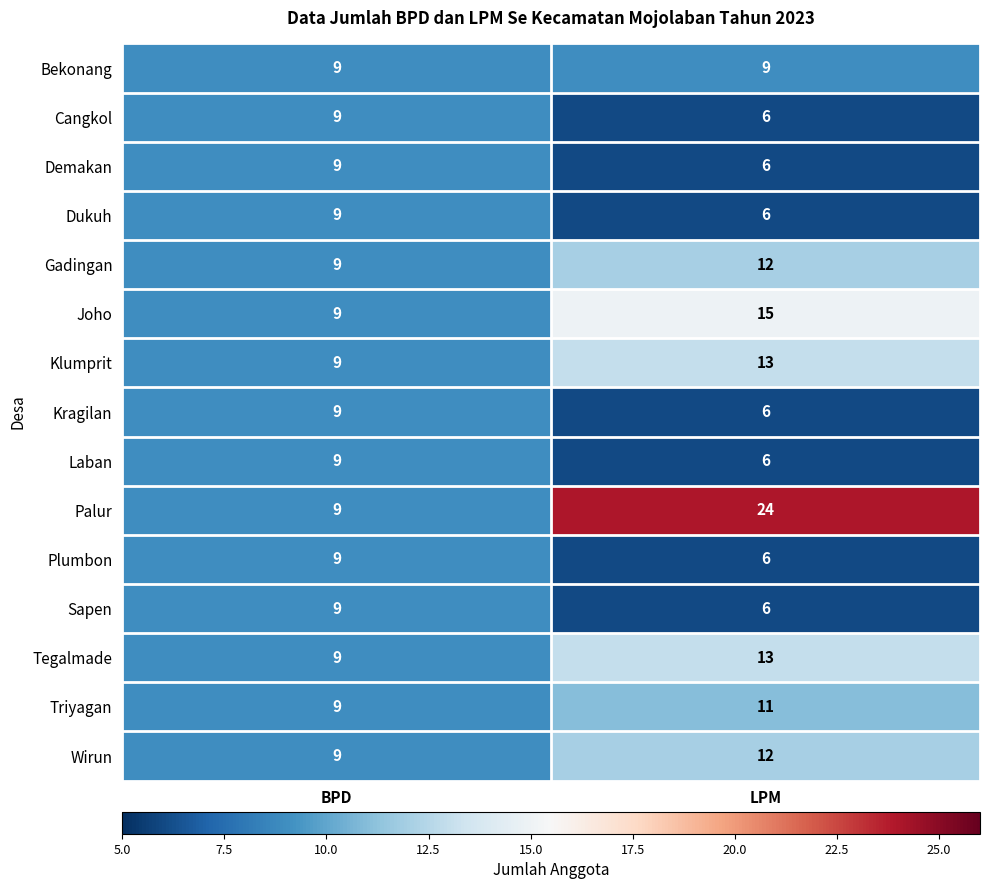

At which category is the sum across all series the highest?

LPM